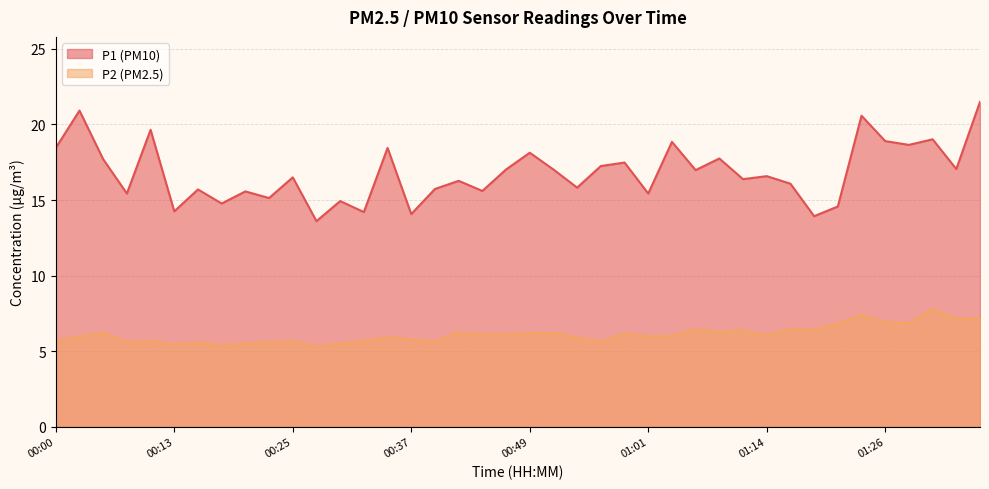

Does the chart have visible grid lines?

Yes